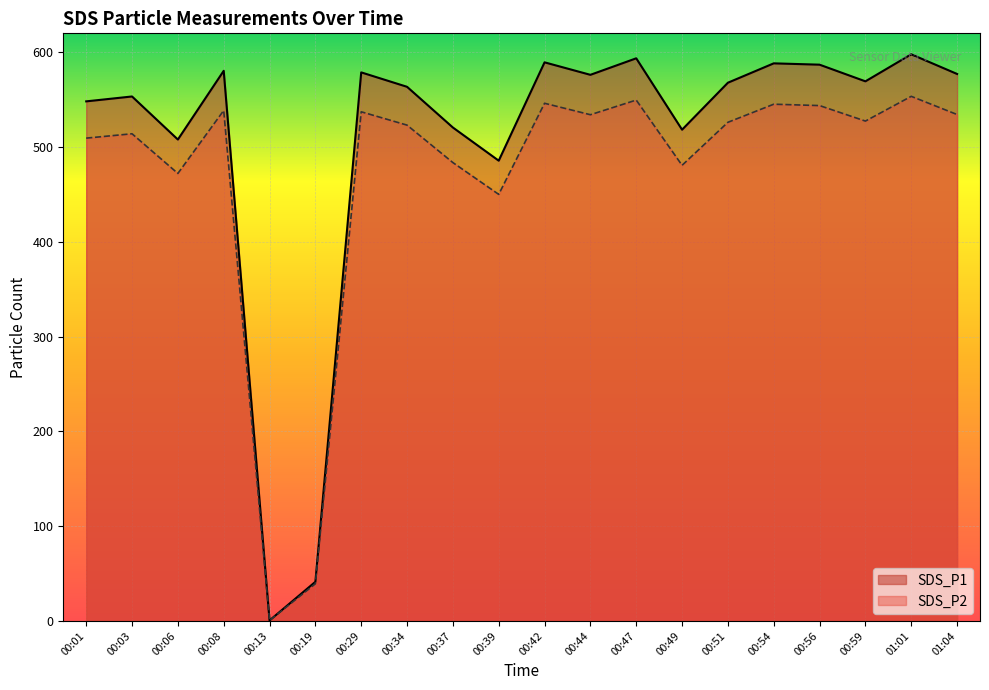

What is the average value of the SDS_P1 series?

507.3